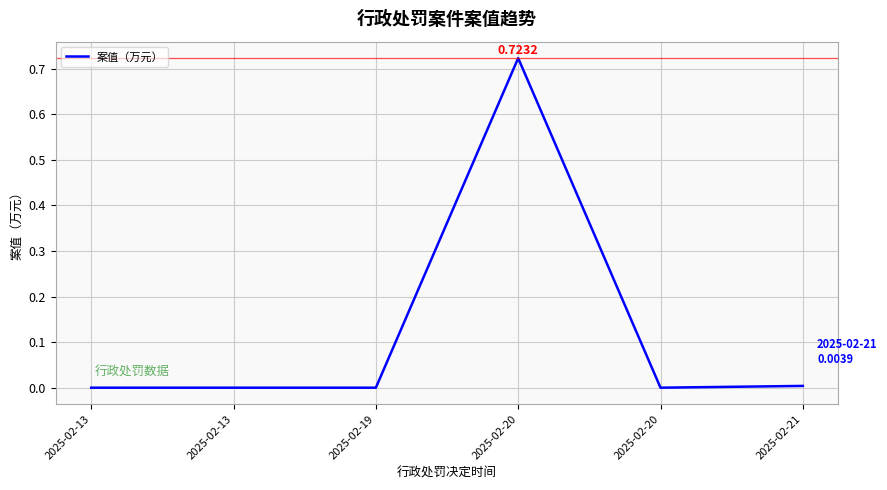

Count the number of data series in this chart.

1